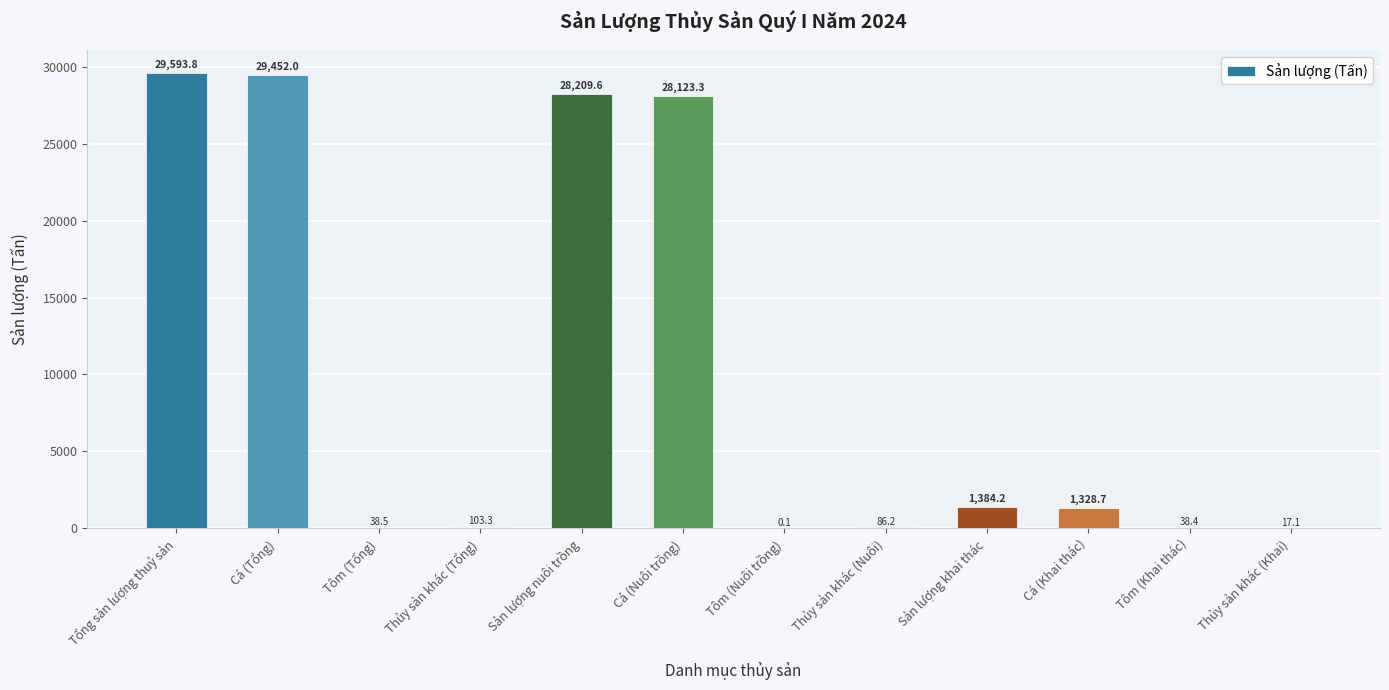

Between Tôm (Nuôi trồng) and Sản lượng khai thác, which is larger?

Sản lượng khai thác